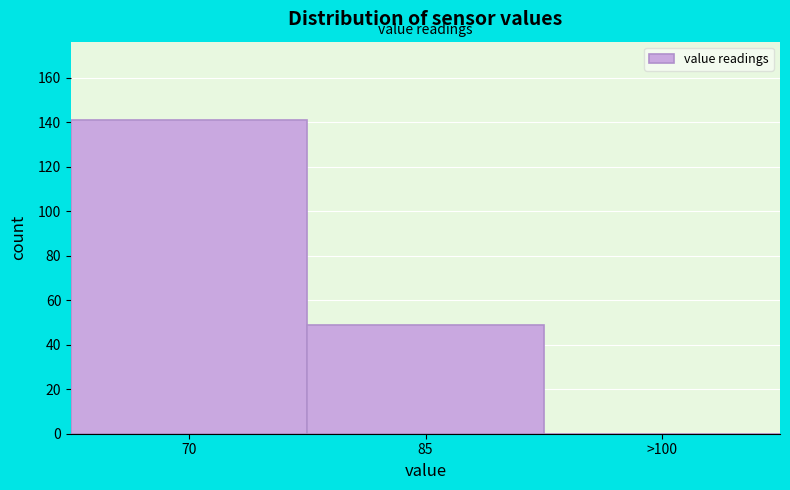

Reading left to right, transcribe all the data shown in this chart.

70=141	85=49	>100=0